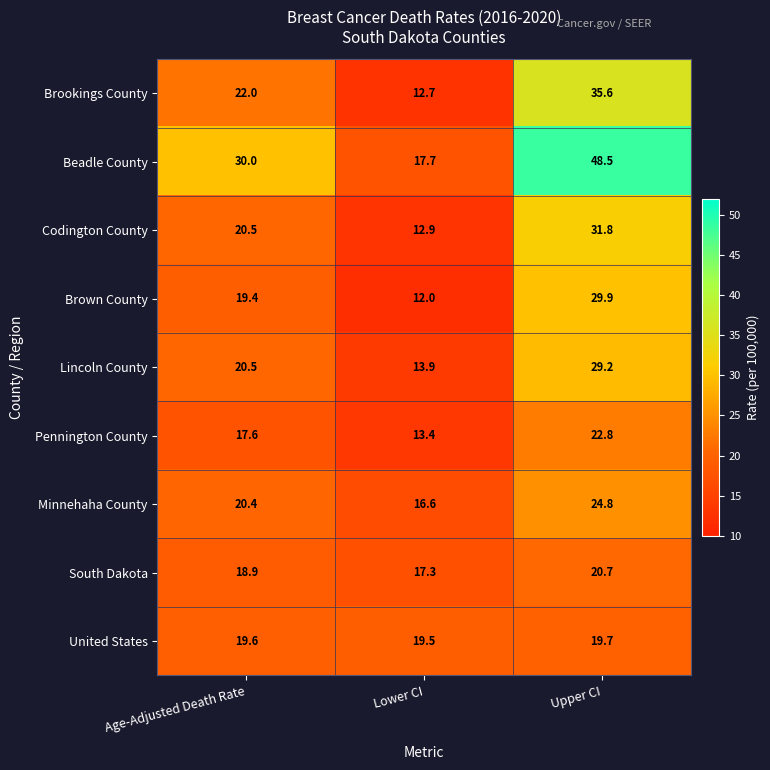

Reading left to right, list all the values displayed in this chart.

Brookings County: Age-Adjusted Death Rate=22.0	Lower CI=12.7	Upper CI=35.6
Beadle County: Age-Adjusted Death Rate=30.0	Lower CI=17.7	Upper CI=48.5
Codington County: Age-Adjusted Death Rate=20.5	Lower CI=12.9	Upper CI=31.8
Brown County: Age-Adjusted Death Rate=19.4	Lower CI=12.0	Upper CI=29.9
Lincoln County: Age-Adjusted Death Rate=20.5	Lower CI=13.9	Upper CI=29.2
Pennington County: Age-Adjusted Death Rate=17.6	Lower CI=13.4	Upper CI=22.8
Minnehaha County: Age-Adjusted Death Rate=20.4	Lower CI=16.6	Upper CI=24.8
South Dakota: Age-Adjusted Death Rate=18.9	Lower CI=17.3	Upper CI=20.7
United States: Age-Adjusted Death Rate=19.6	Lower CI=19.5	Upper CI=19.7